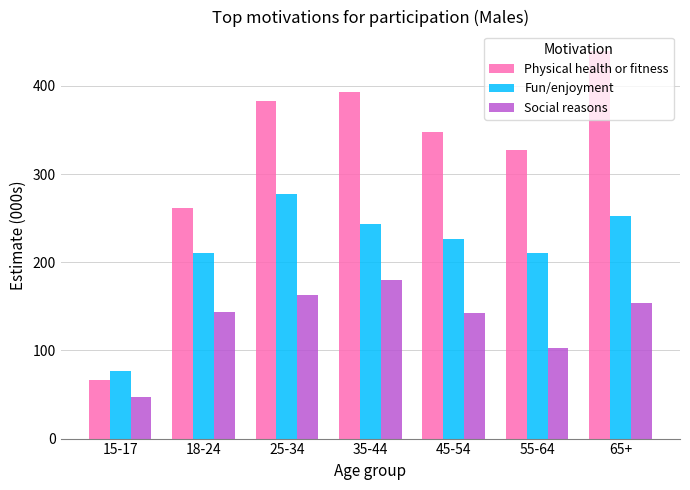

What is the value of the Social reasons bar at the 5th from the left?

142.0